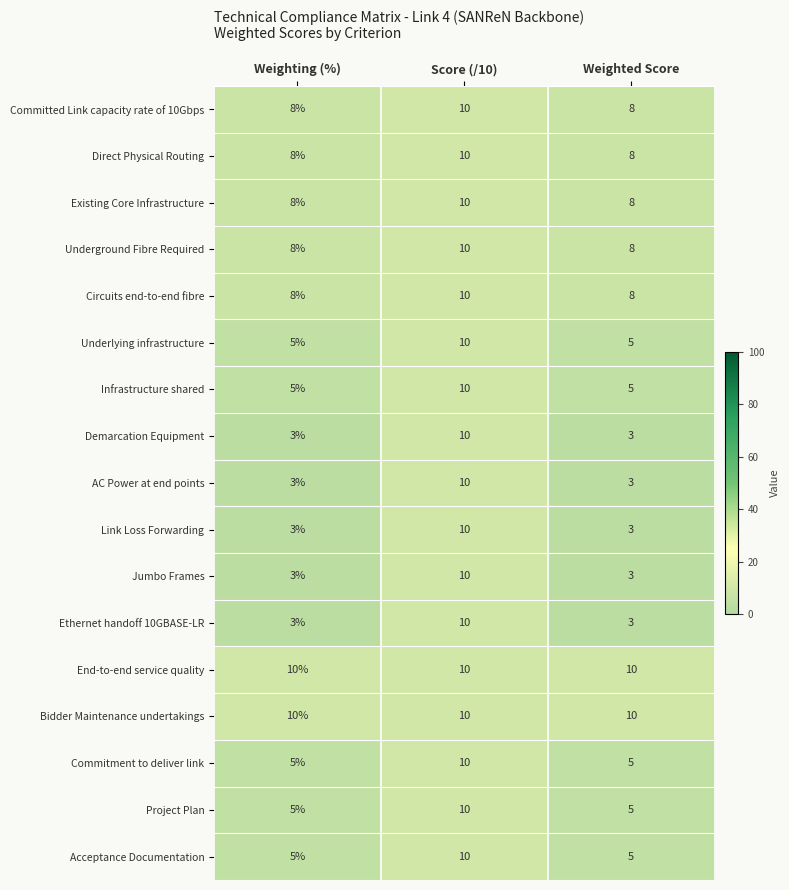

How many series are shown in this chart?

17